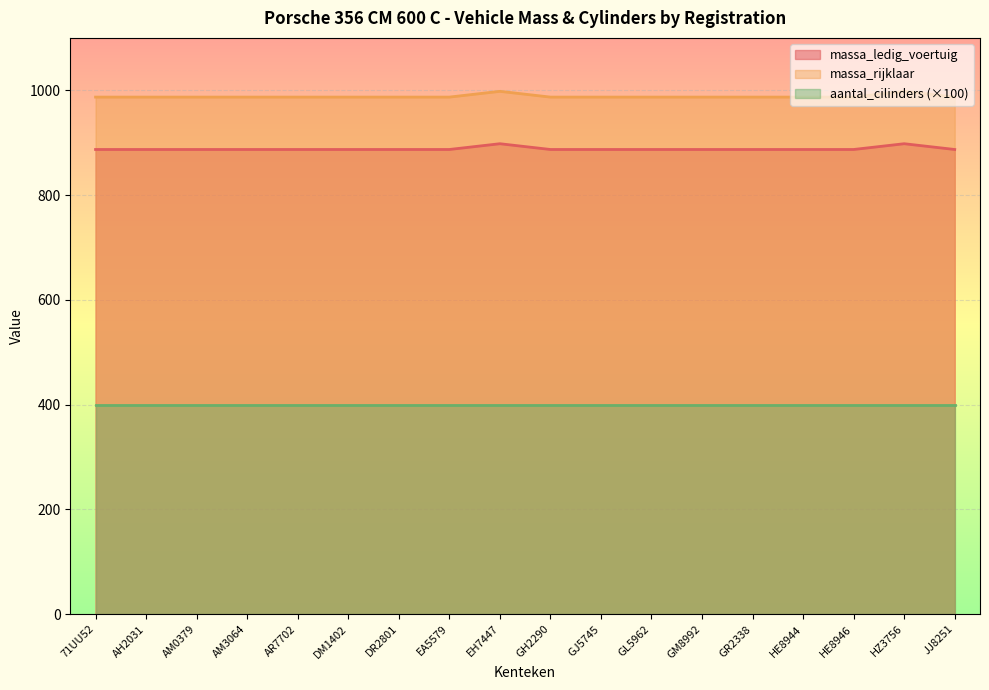

What is the spread (max minus min) of values at HZ3756?

598